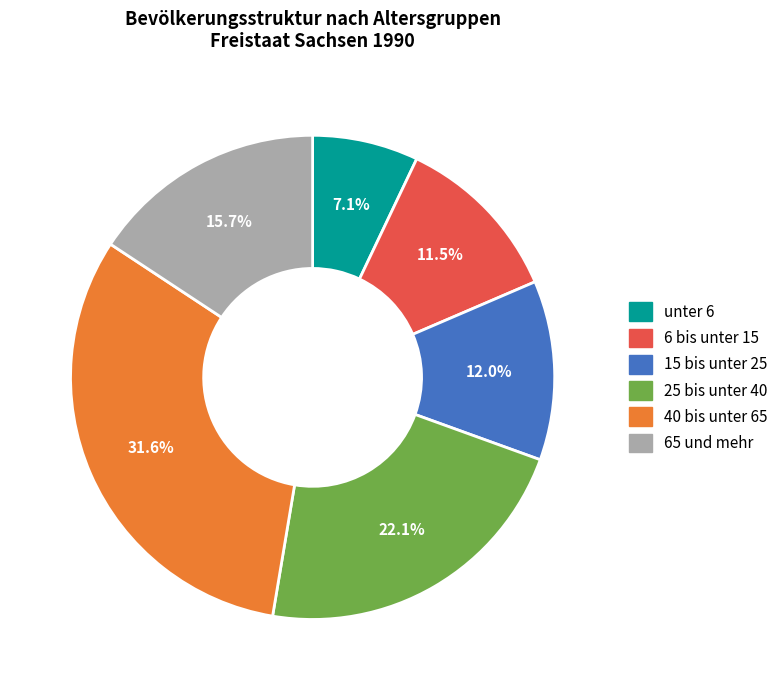

What is the total percentage of 15 bis unter 25 and 25 bis unter 40?

34.1%